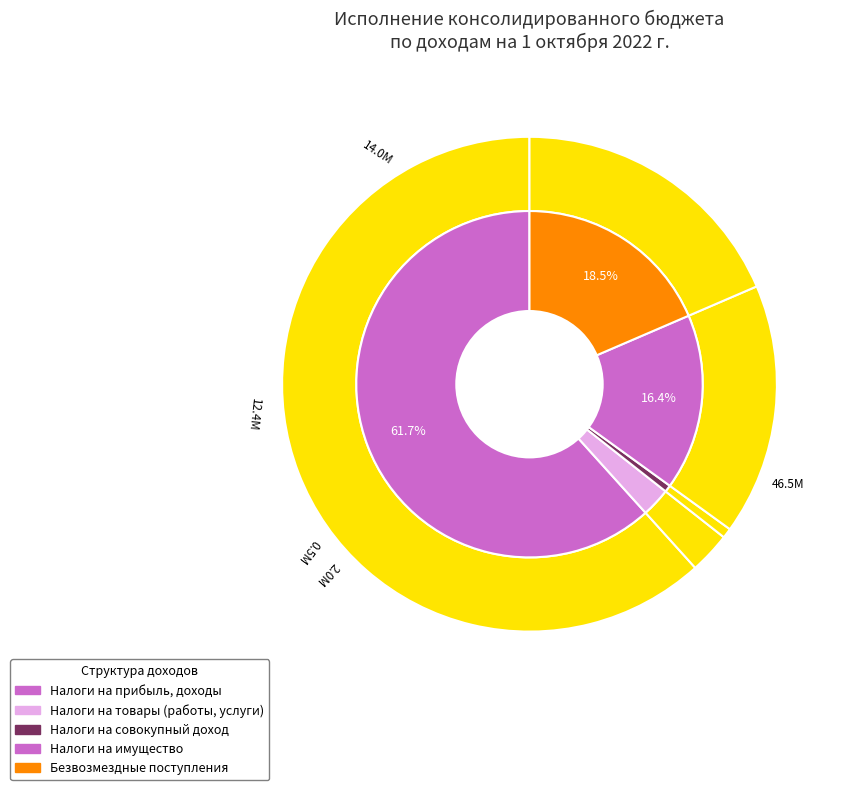

The НАЛОГИ НА ИМУЩЕСТВО slice represents 16% of the pie. True or false?

True